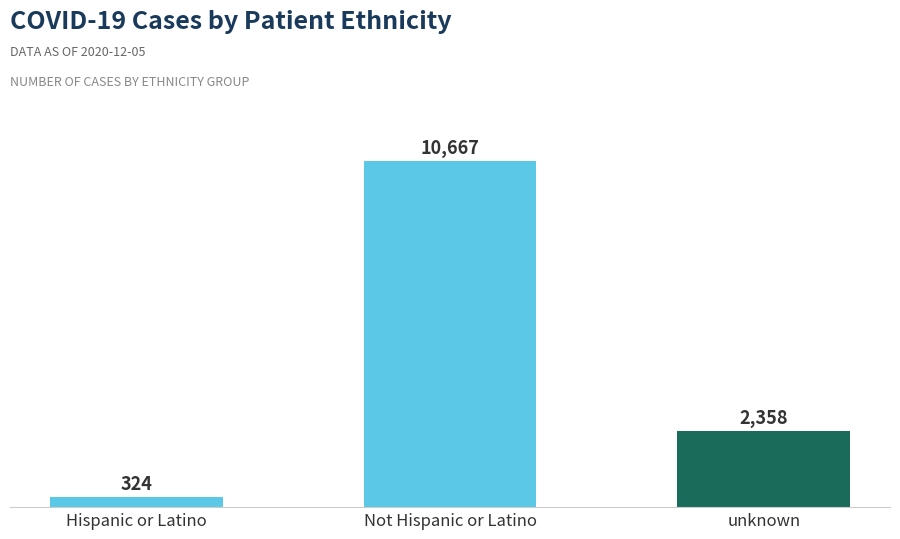

Does the chart contain any negative values?

No